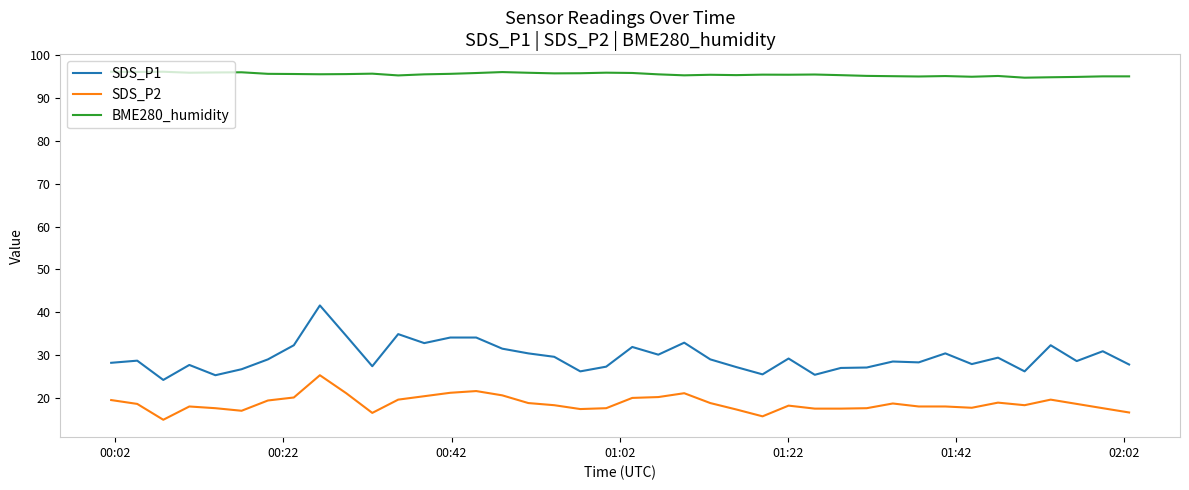

What is the maximum value shown in the chart?

96.2